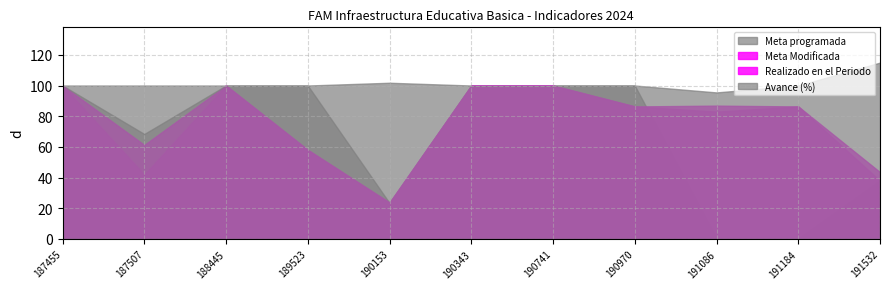

At which category does Meta programada reach its first local valley?

190153